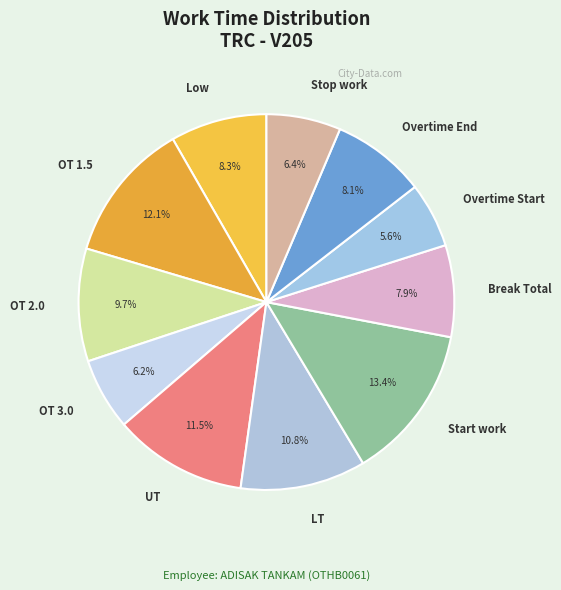

Is it true that Overtime Start is 6% of the pie?

True